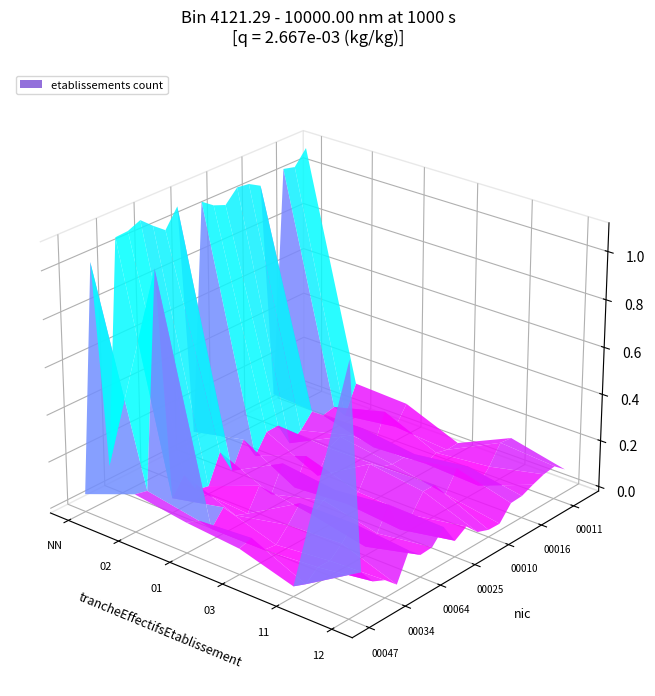

What is the difference between the highest and lowest values at 12?

1